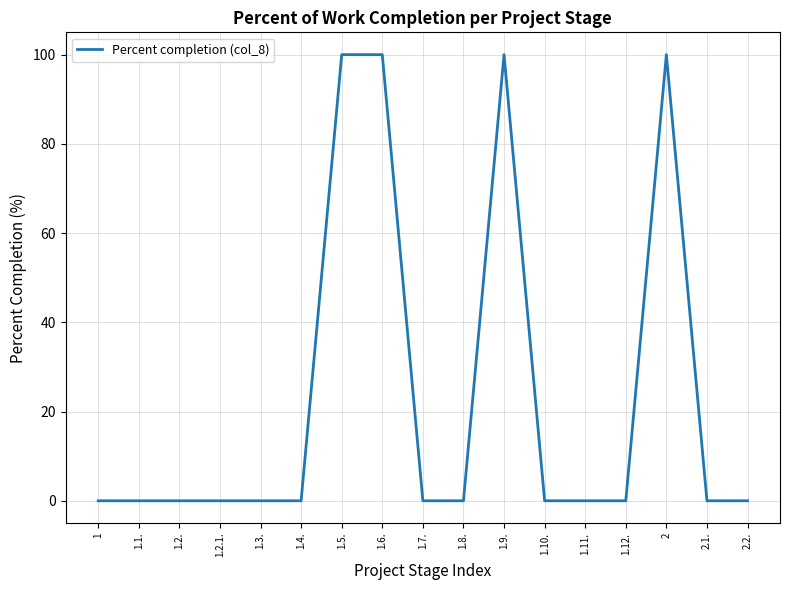

What is the greatest value displayed?

100